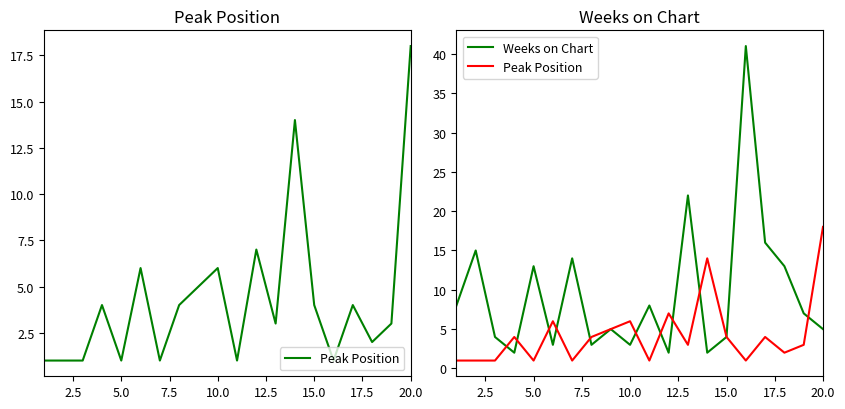

Which series has the largest range (max minus min)?

Weeks on Chart